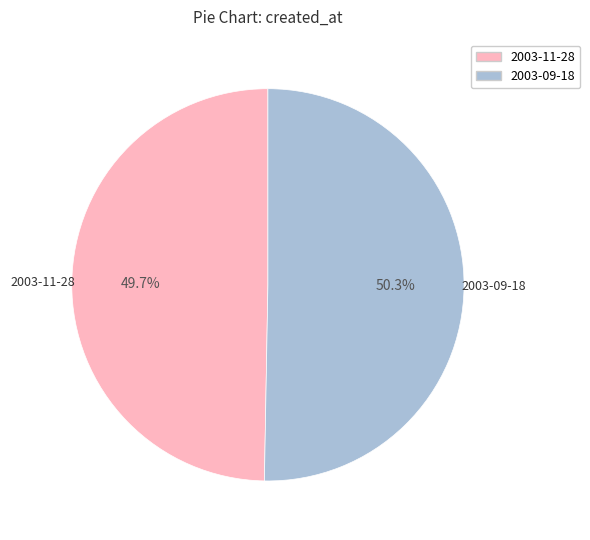

Count the number of slices in the pie.

2